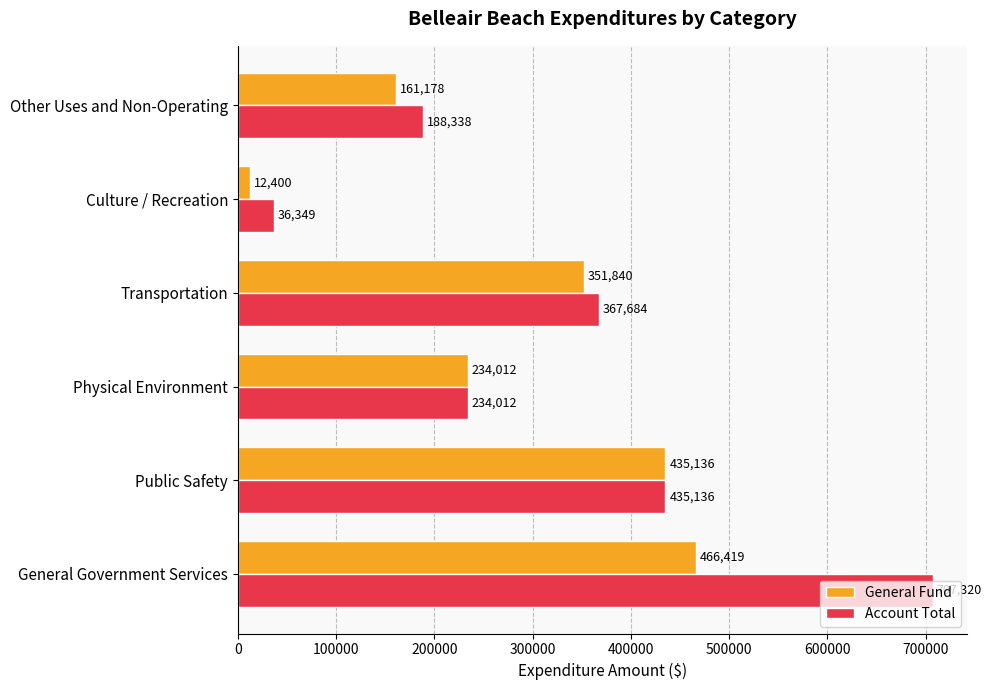

At which label is Account Total closest to 371834?

Transportation